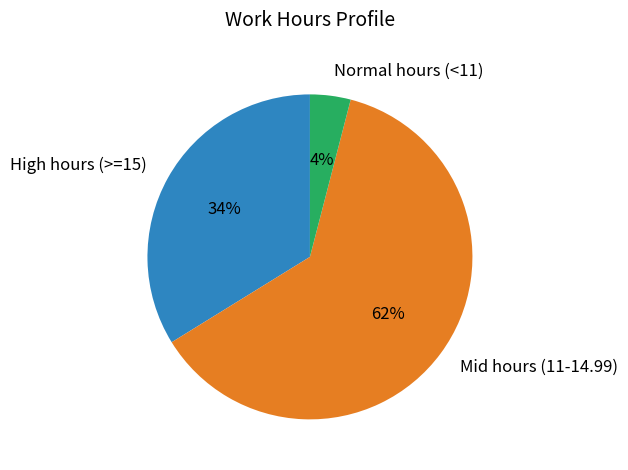

To the nearest percent, what percentage of the pie is High hours (>=15)?

34%